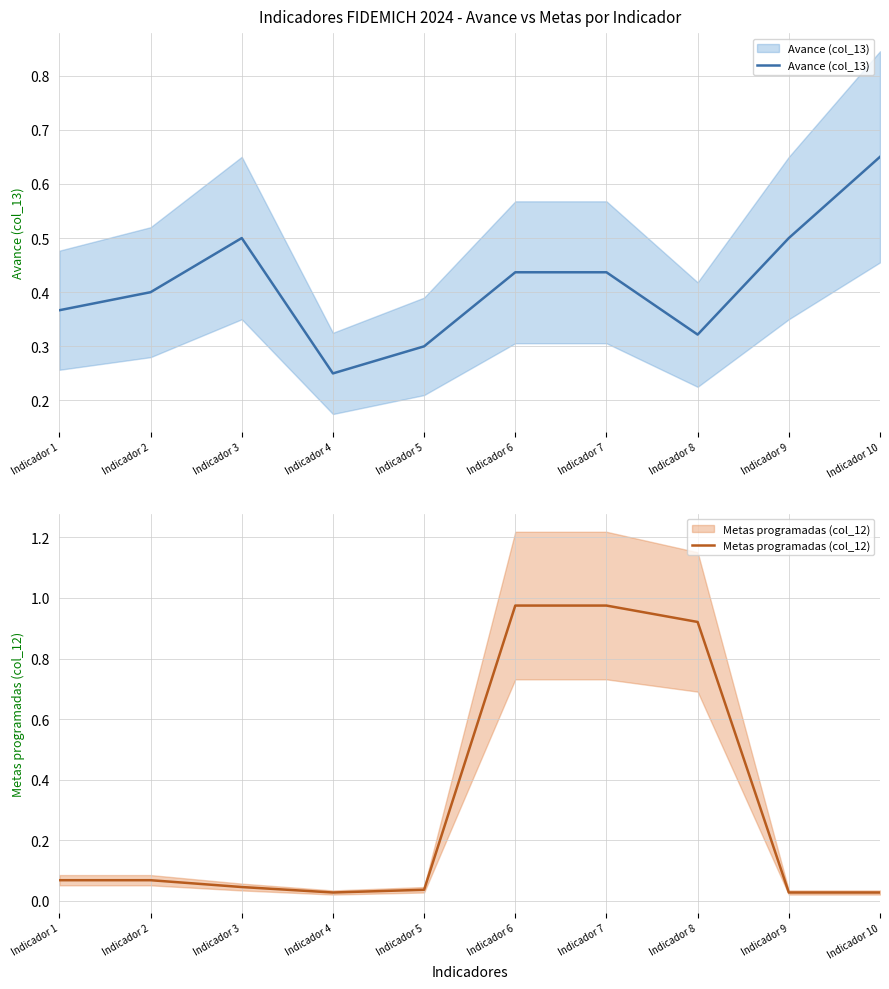

At which category does the chart reach its peak across all series?

Indicador 6